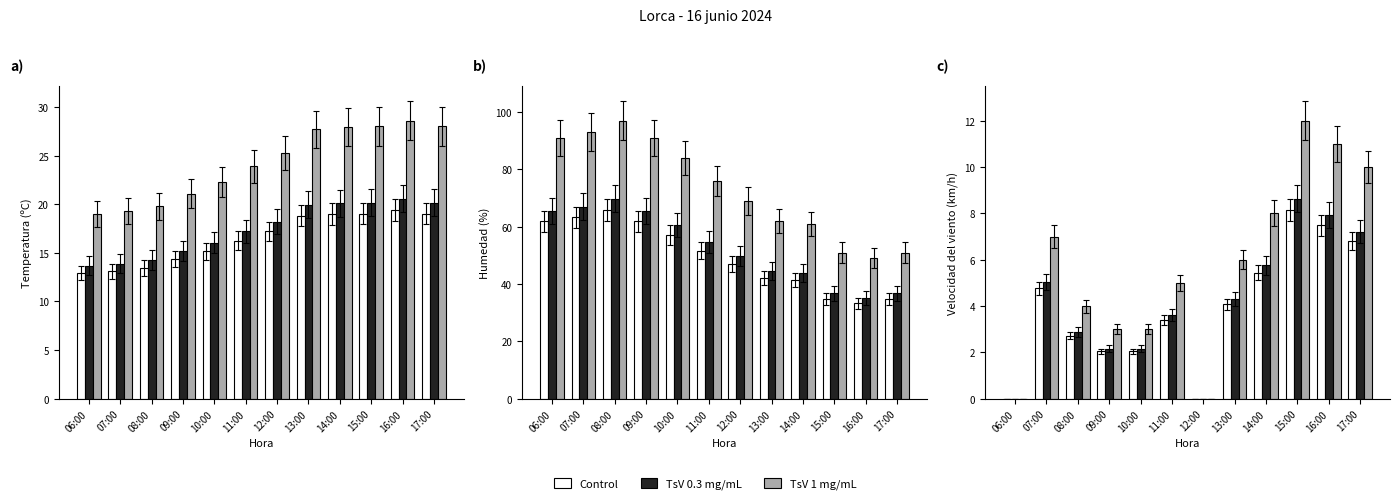

Are the bars horizontal?

No